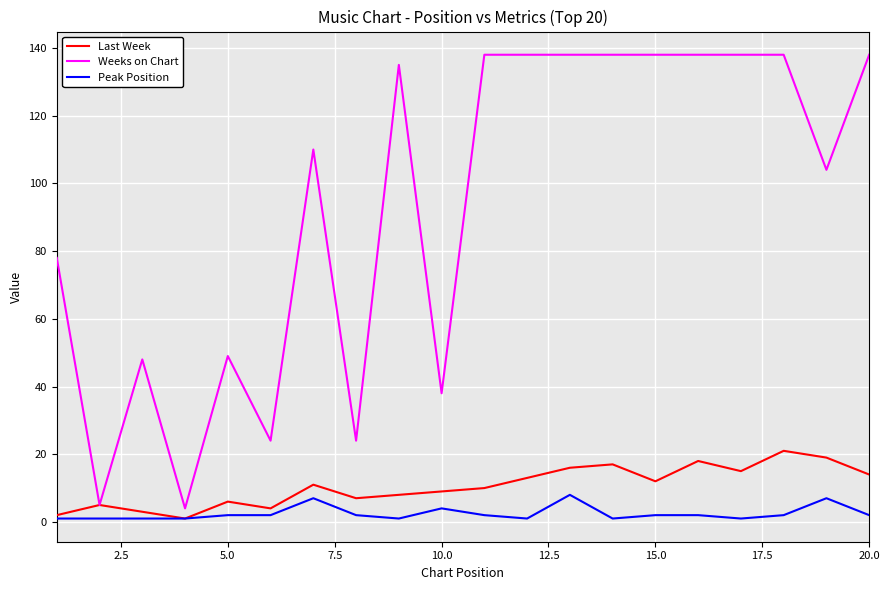

Count the number of data series in this chart.

3